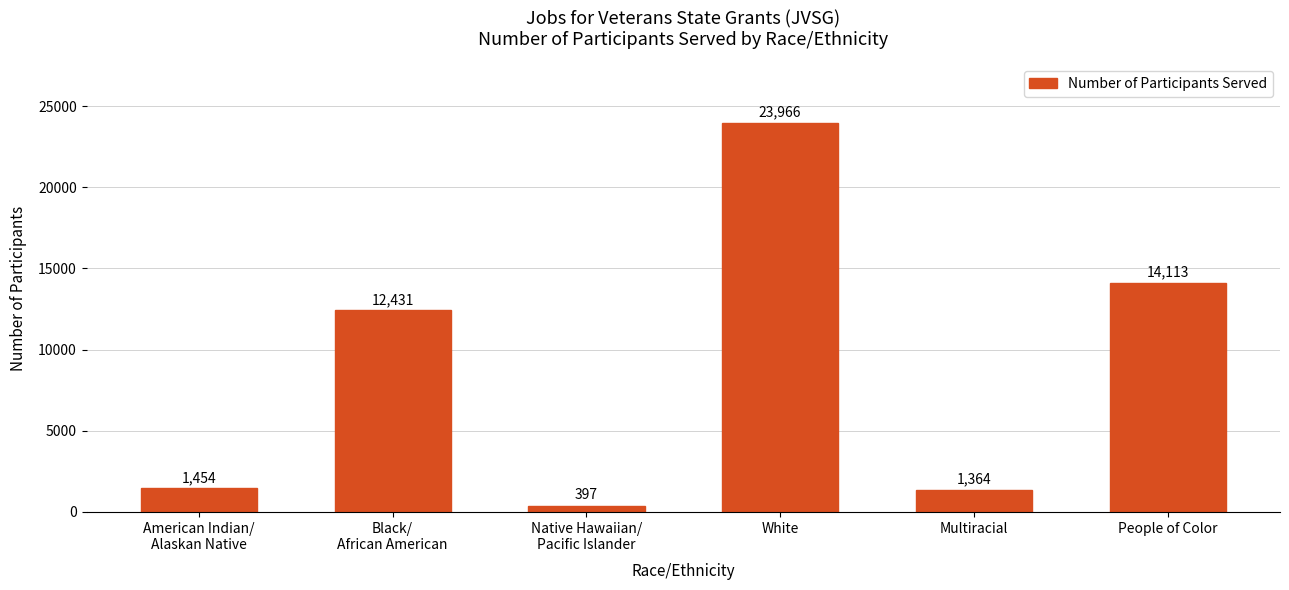

The chart shows a value of 23966 at White. True or false?

True